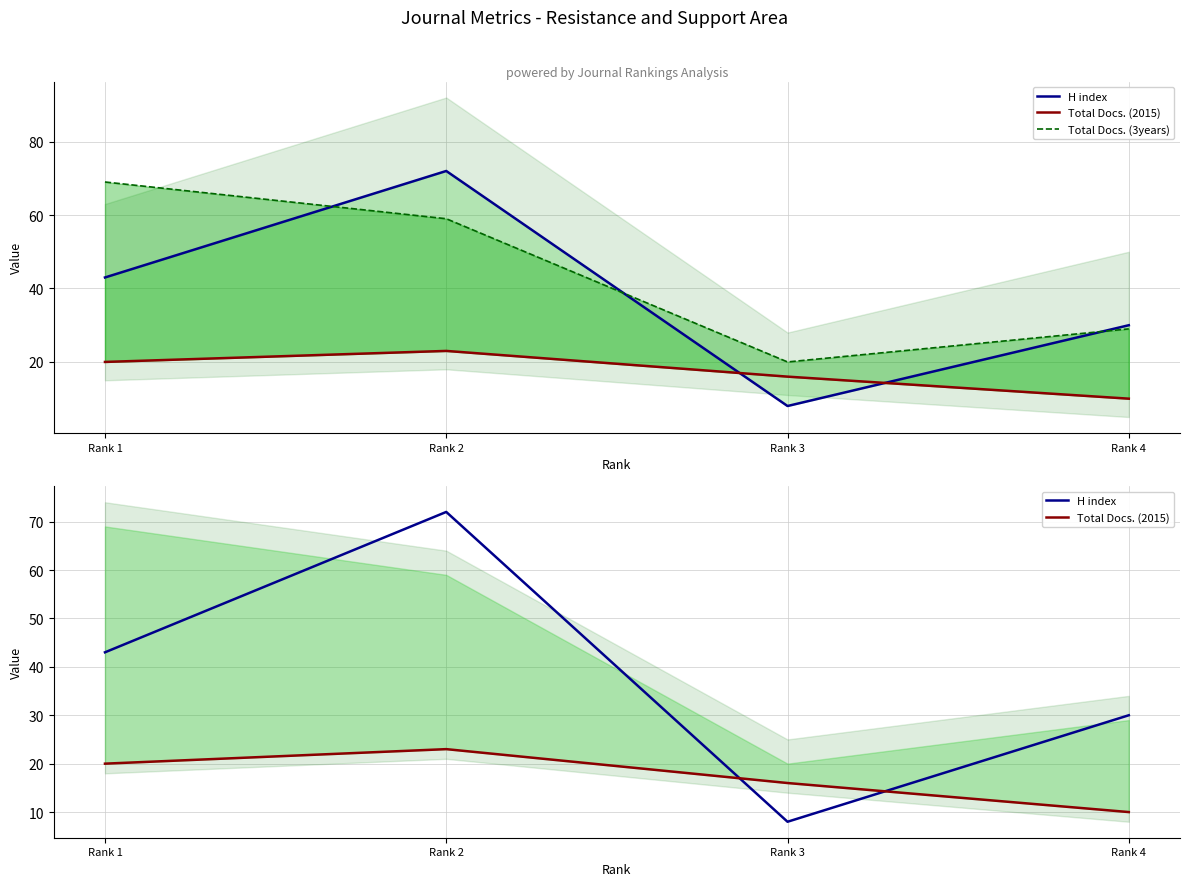

Reading left to right, what are all the values shown in this chart?

H index: 43	72	8	30
Total Docs. (2015): 20	23	16	10
Total Docs. (3years): 69	59	20	29